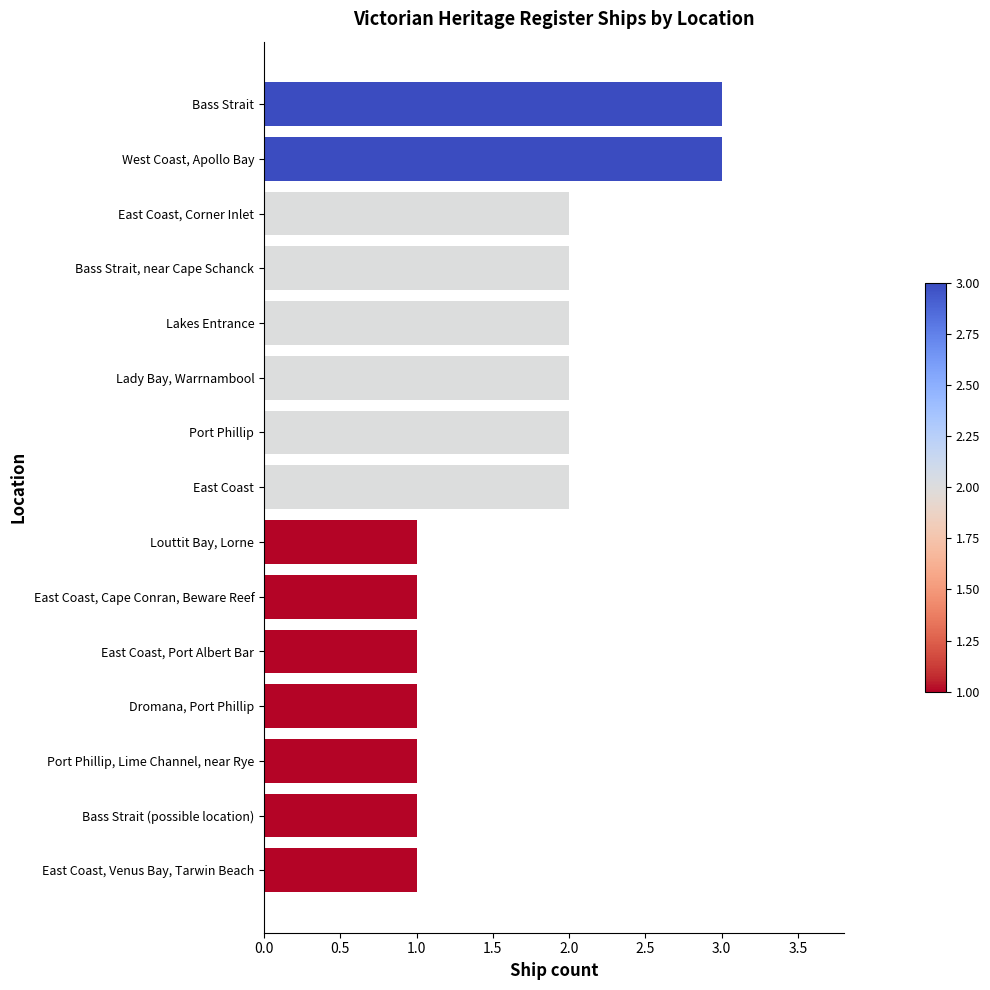

What is the minimum value shown in the chart?

1